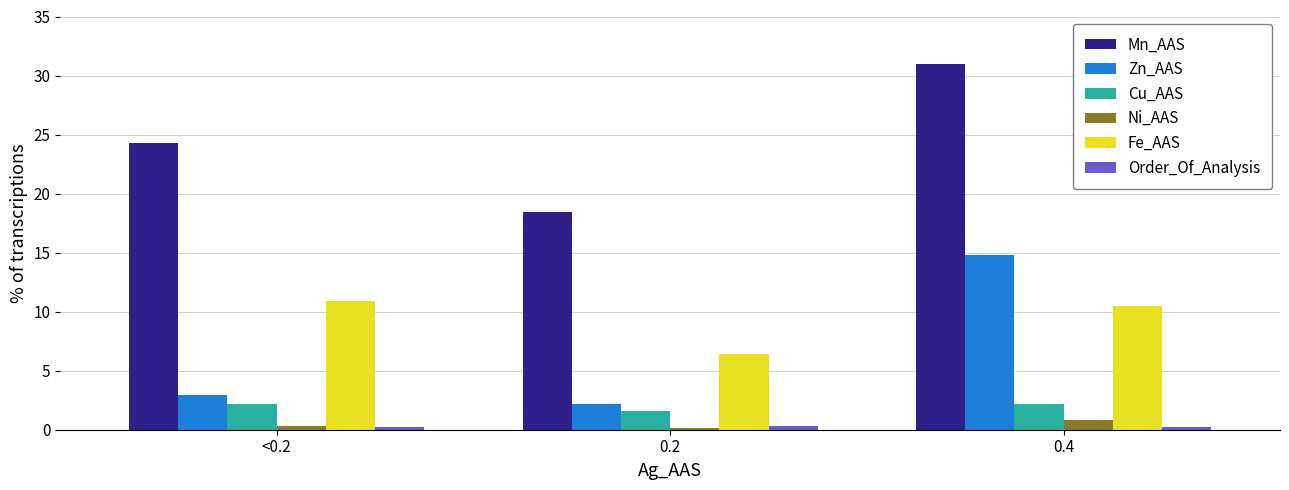

What is the value of the Fe_AAS bar at the 1st from the left?

10.9